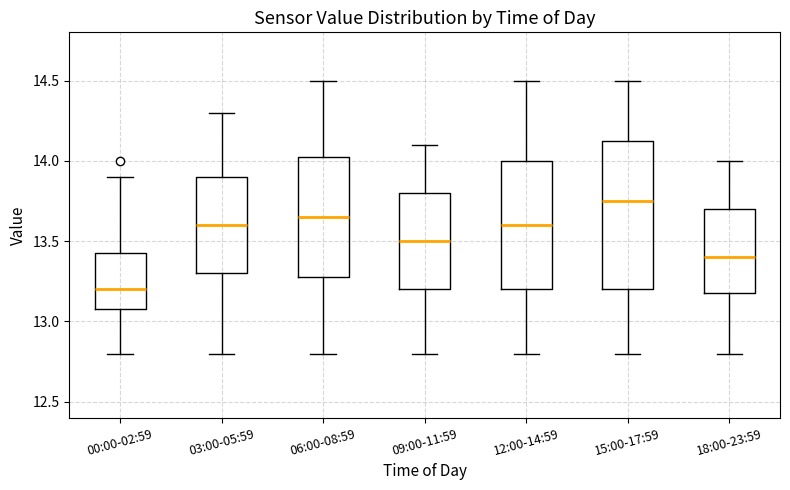

Which box's median line is the highest?

15:00-17:59